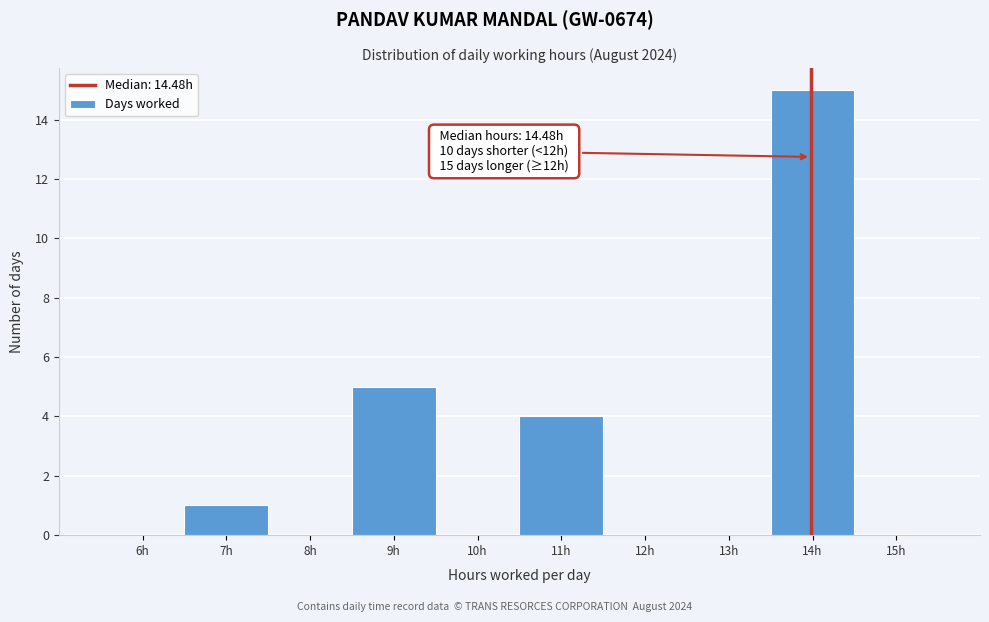

Reading left to right, extract all data points from this chart.

6h=0	7h=1	8h=0	9h=5	10h=0	11h=4	12h=0	13h=0	14h=15	15h=0